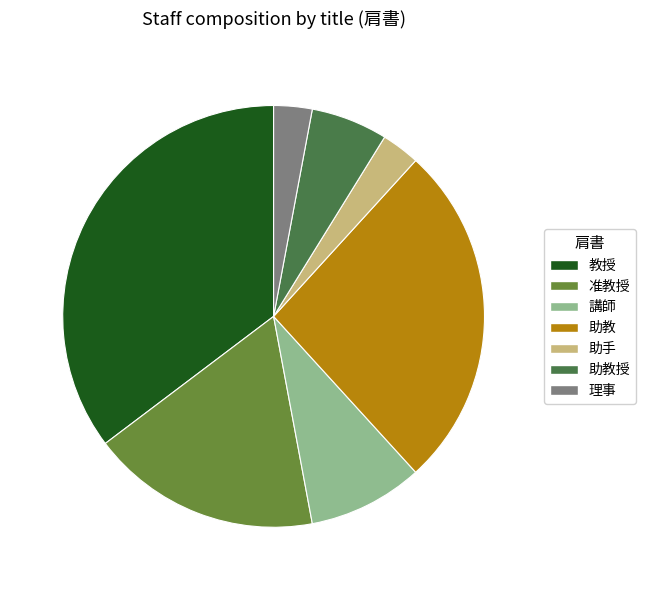

Is it true that 理事 is 11% of the pie?

False